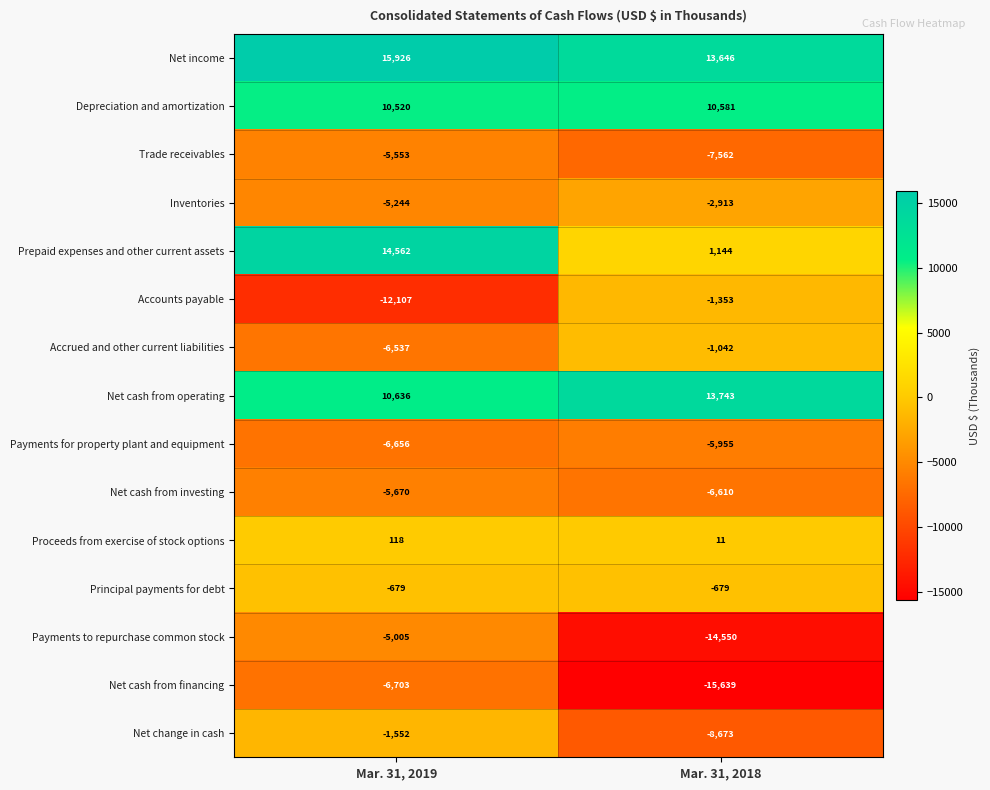

Reading right to left, list all the values displayed in this chart.

Net income: Mar. 31, 2018=13646	Mar. 31, 2019=15926
Depreciation and amortization: Mar. 31, 2018=10581	Mar. 31, 2019=10520
Trade receivables: Mar. 31, 2018=-7562	Mar. 31, 2019=-5553
Inventories: Mar. 31, 2018=-2913	Mar. 31, 2019=-5244
Prepaid expenses and other current assets: Mar. 31, 2018=1144	Mar. 31, 2019=14562
Accounts payable: Mar. 31, 2018=-1353	Mar. 31, 2019=-12107
Accrued and other current liabilities: Mar. 31, 2018=-1042	Mar. 31, 2019=-6537
Net cash from operating: Mar. 31, 2018=13743	Mar. 31, 2019=10636
Payments for property plant and equipment: Mar. 31, 2018=-5955	Mar. 31, 2019=-6656
Net cash from investing: Mar. 31, 2018=-6610	Mar. 31, 2019=-5670
Proceeds from exercise of stock options: Mar. 31, 2018=11	Mar. 31, 2019=118
Principal payments for debt: Mar. 31, 2018=-679	Mar. 31, 2019=-679
Payments to repurchase common stock: Mar. 31, 2018=-14550	Mar. 31, 2019=-5005
Net cash from financing: Mar. 31, 2018=-15639	Mar. 31, 2019=-6703
Net change in cash: Mar. 31, 2018=-8673	Mar. 31, 2019=-1552